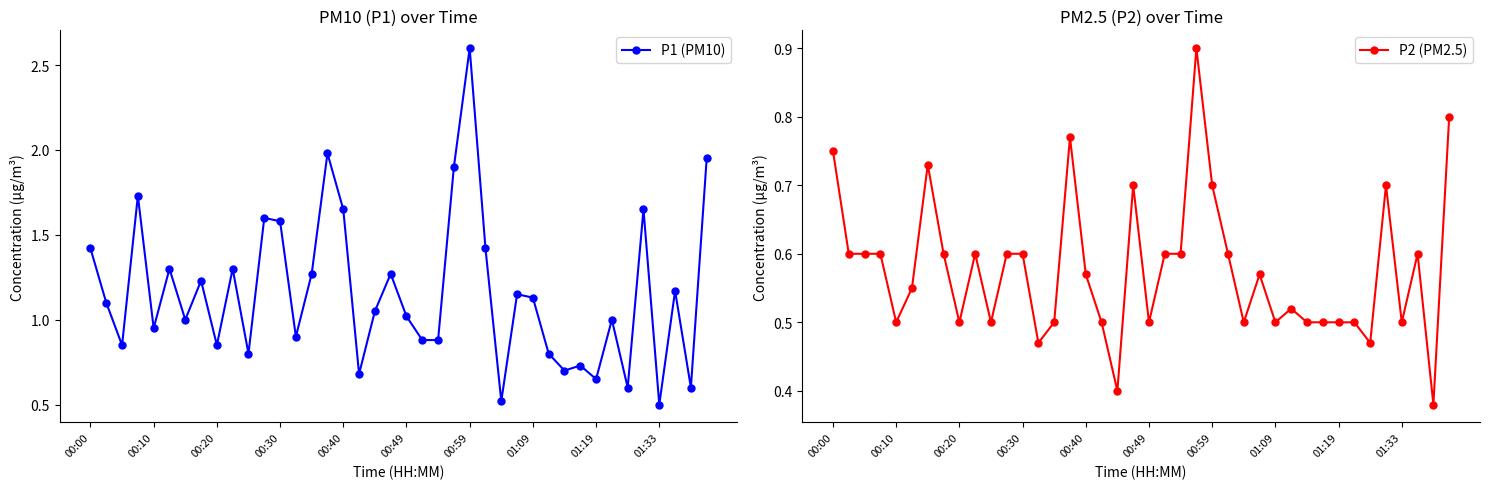

How many categories are shown in the chart?

40